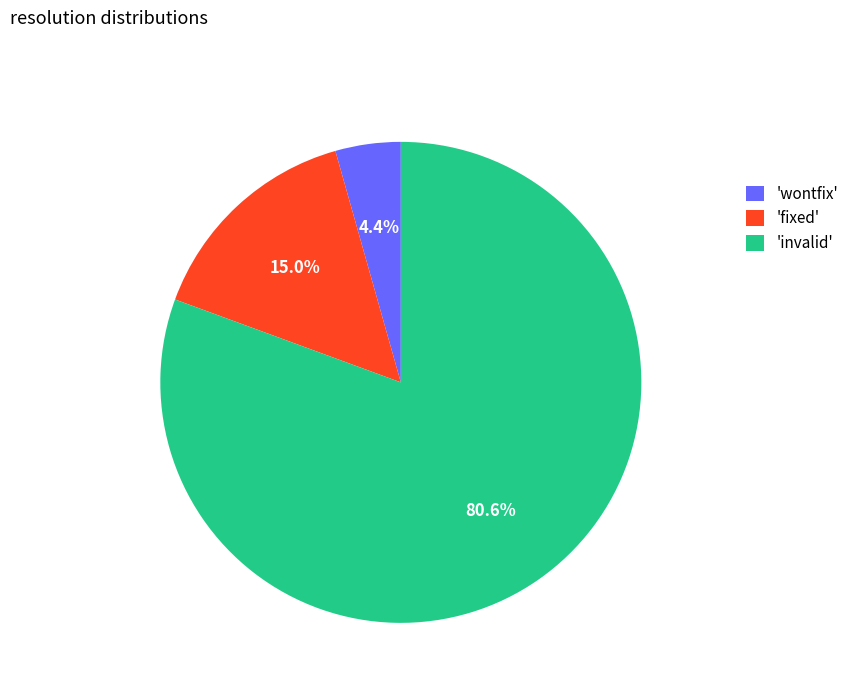

Do 'invalid' and 'wontfix' together represent more than half of the pie?

Yes